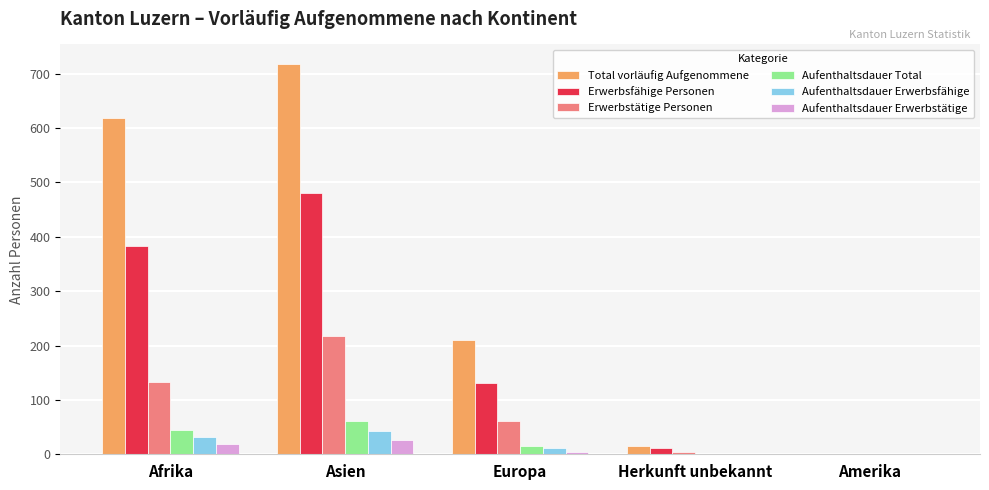

How many data points does each series have?

5